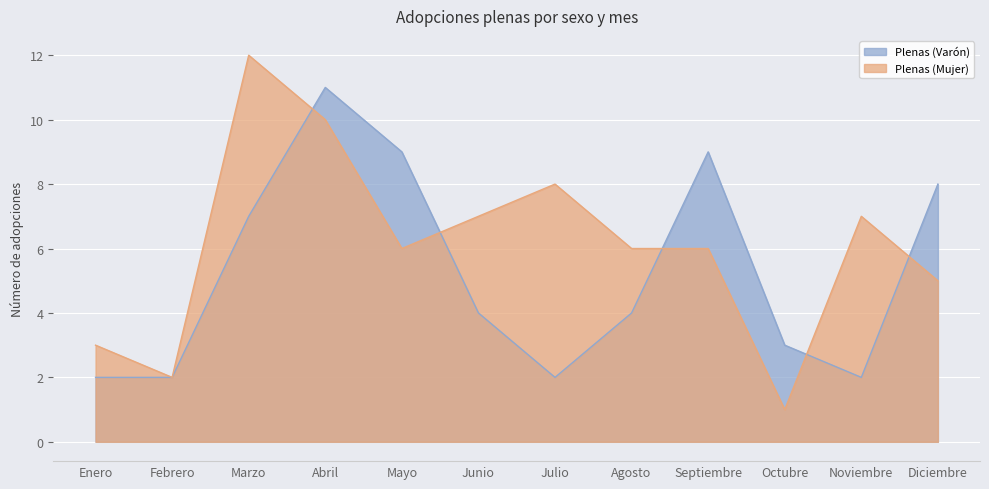

How many data points in Plenas (Varón) are above 4?

5